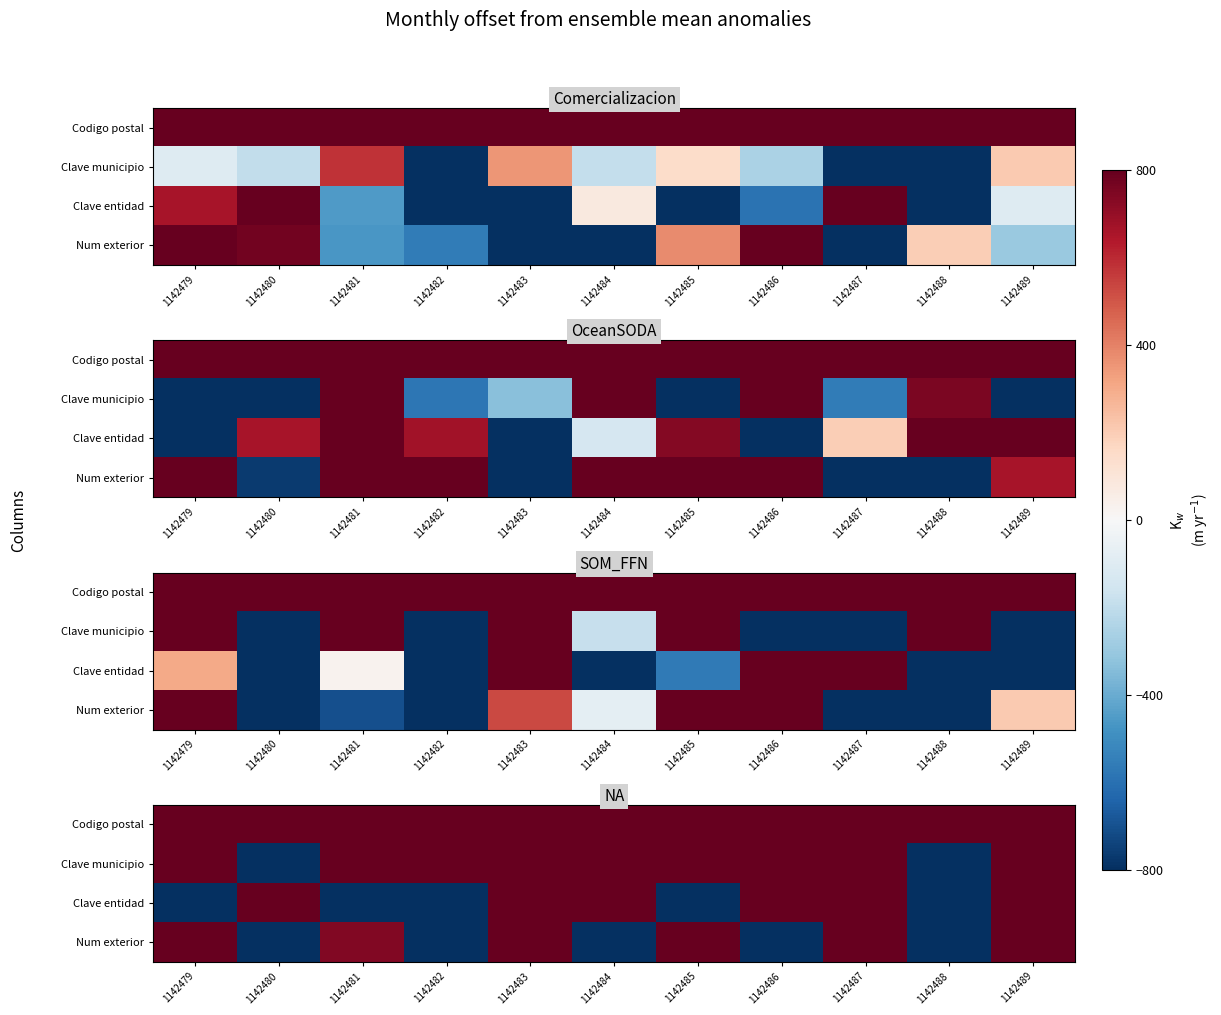

What is the total value across all series at 1142488?

30114.2